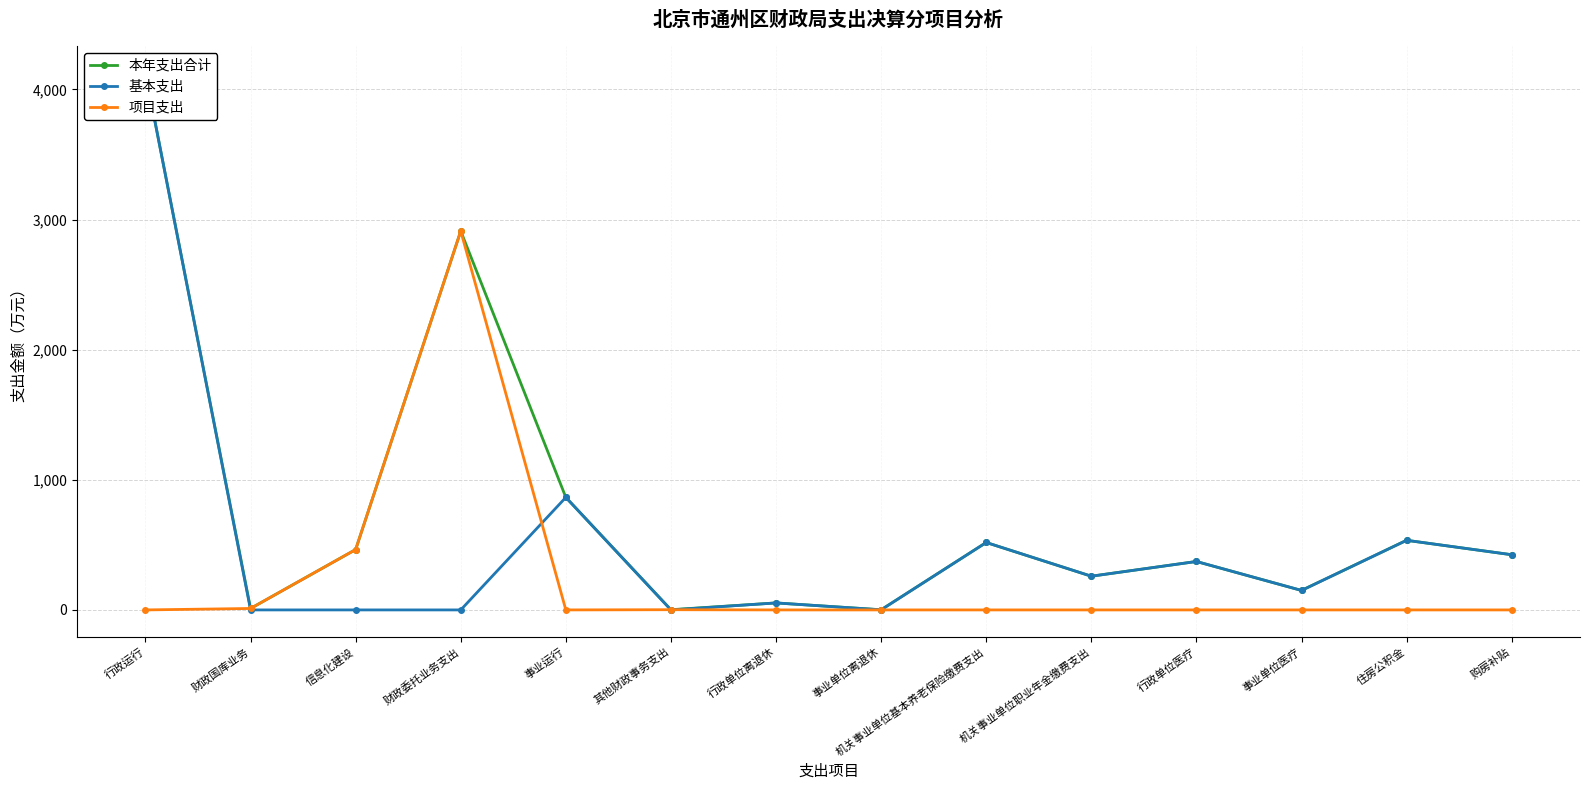

Read the 基本支出 value at 行政单位医疗.

372.3